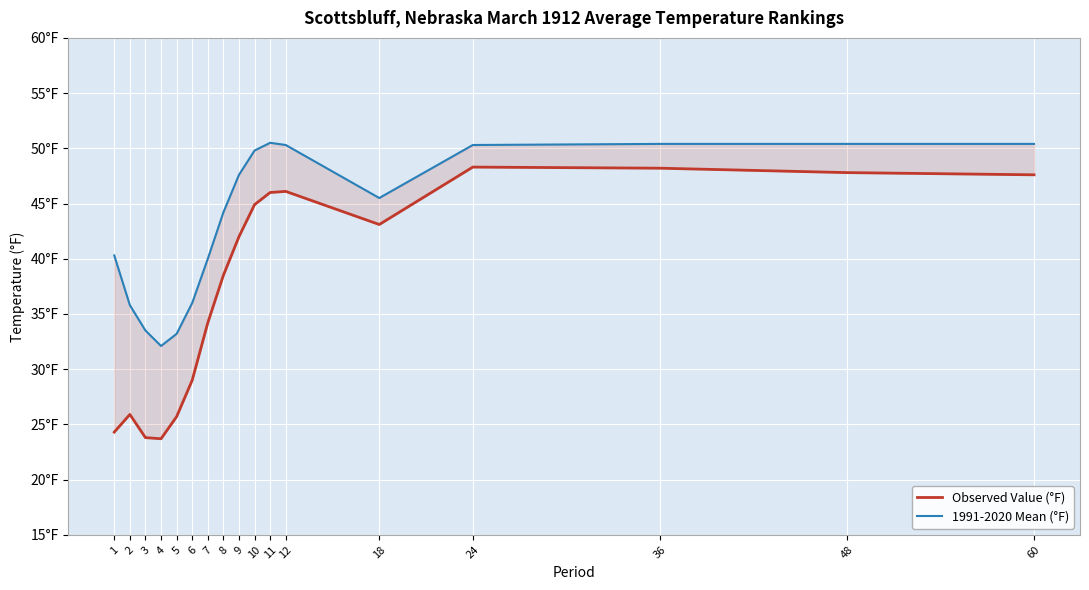

What is the difference between the maximum and minimum values in the Observed Value (°F) series?

24.6